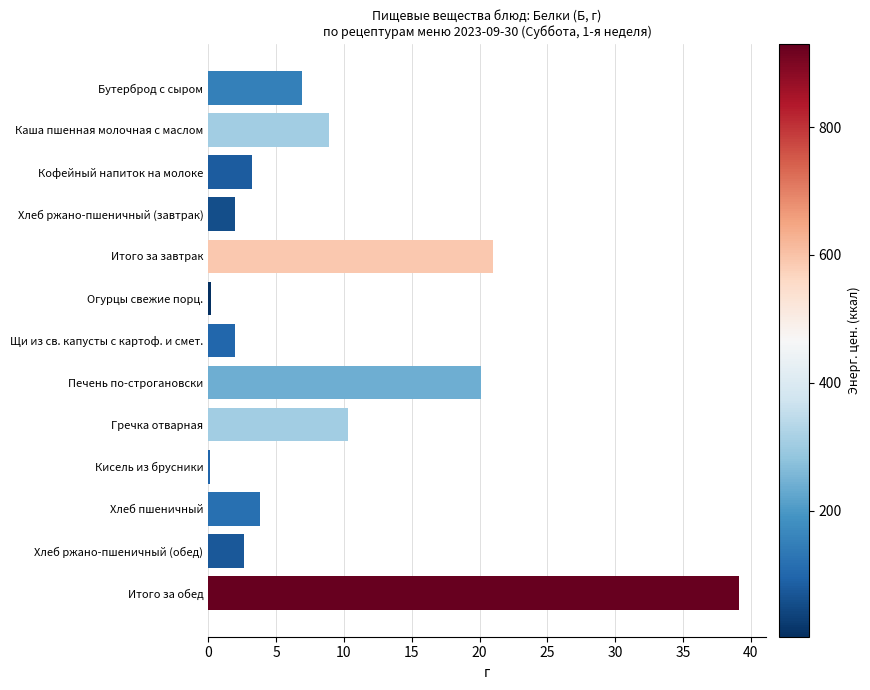

What is the change in value from Бутерброд с сыром to Гречка отварная?

+3.4